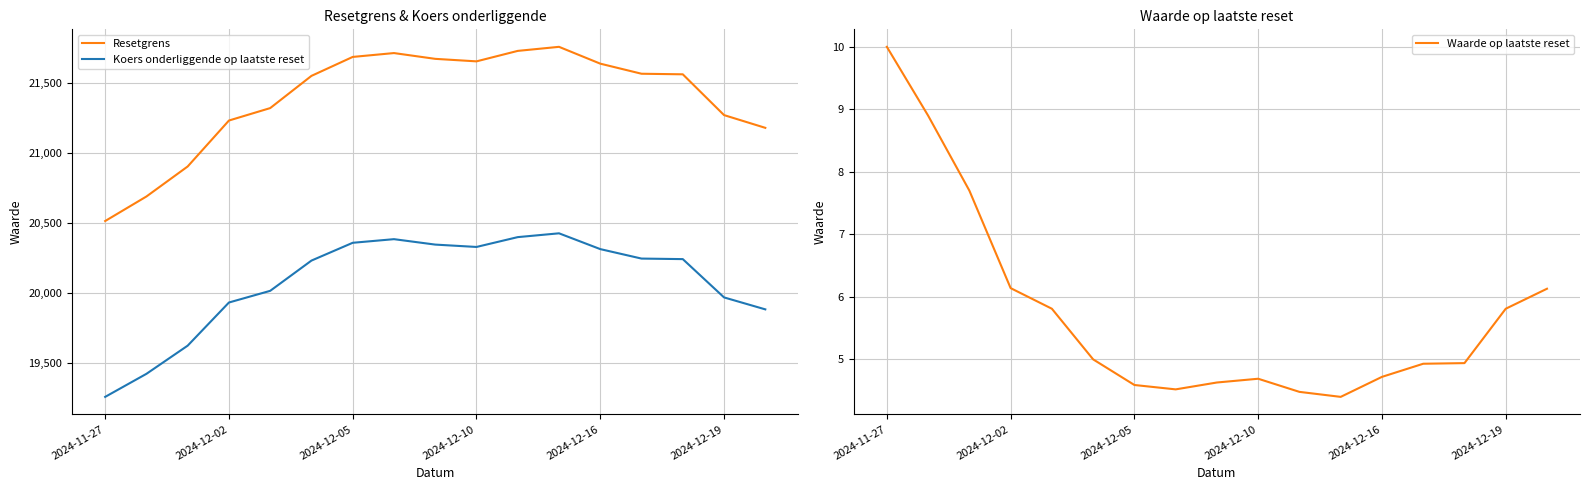

At which category is the sum across all series the highest?

11